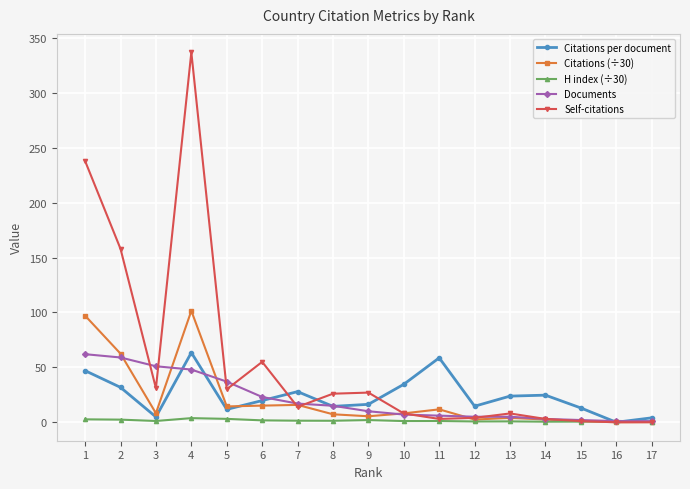

What are all the series names shown in the legend?

Citations per document, Citations (÷30), H index (÷30), Documents, Self-citations